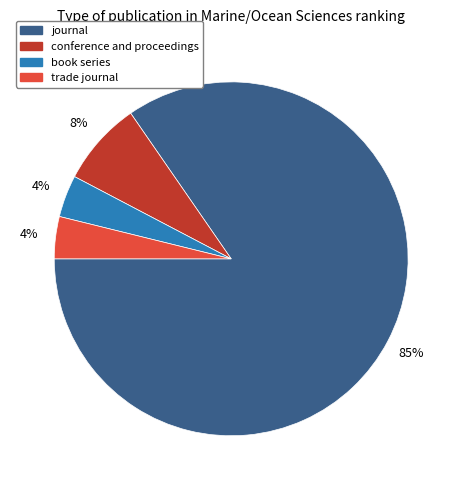

True or false: book series accounts for 4% of the total.

True